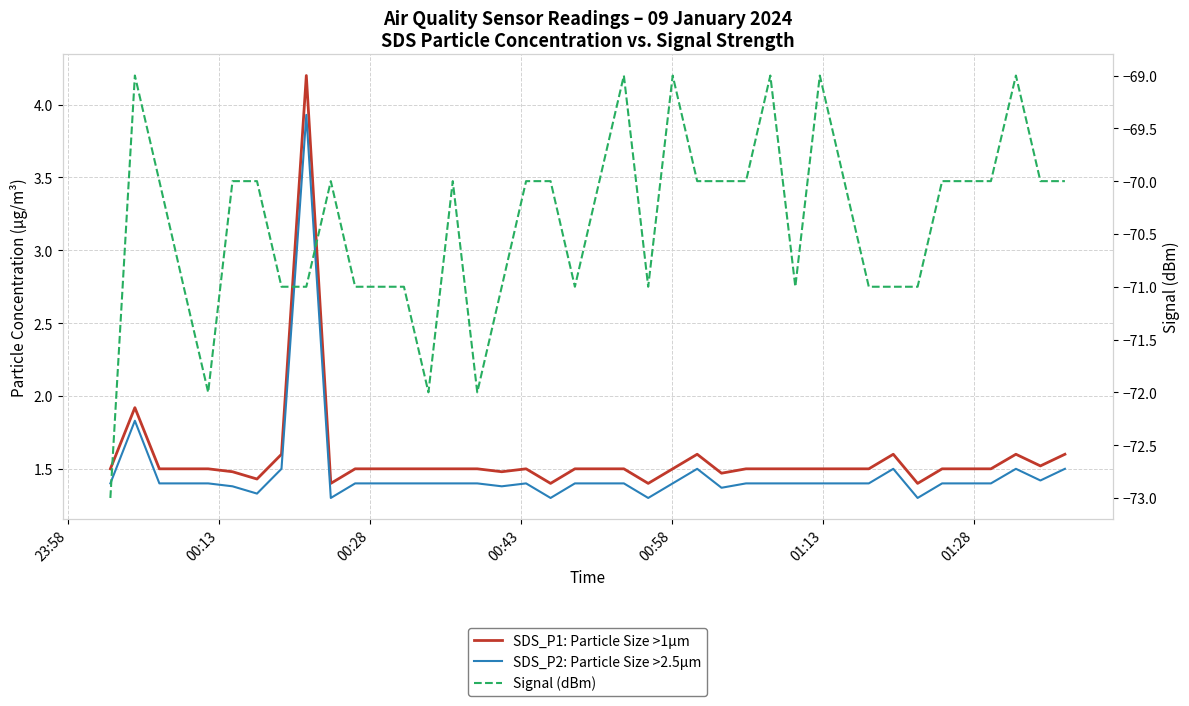

What is the value of the SDS_P2: Particle Size >2.5µm point at the 21st from the left?

1.4